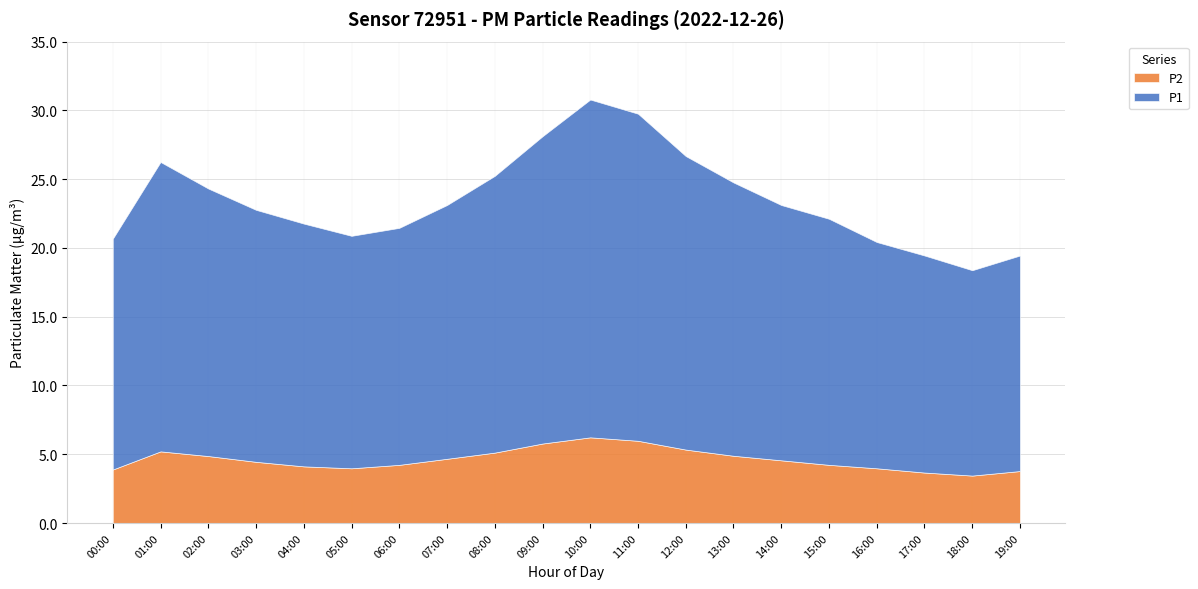

Rank the categories by P2 value from highest to lowest.

10:00, 11:00, 09:00, 12:00, 01:00, 08:00, 13:00, 02:00, 07:00, 14:00, 03:00, 06:00, 15:00, 04:00, 05:00, 16:00, 00:00, 19:00, 17:00, 18:00